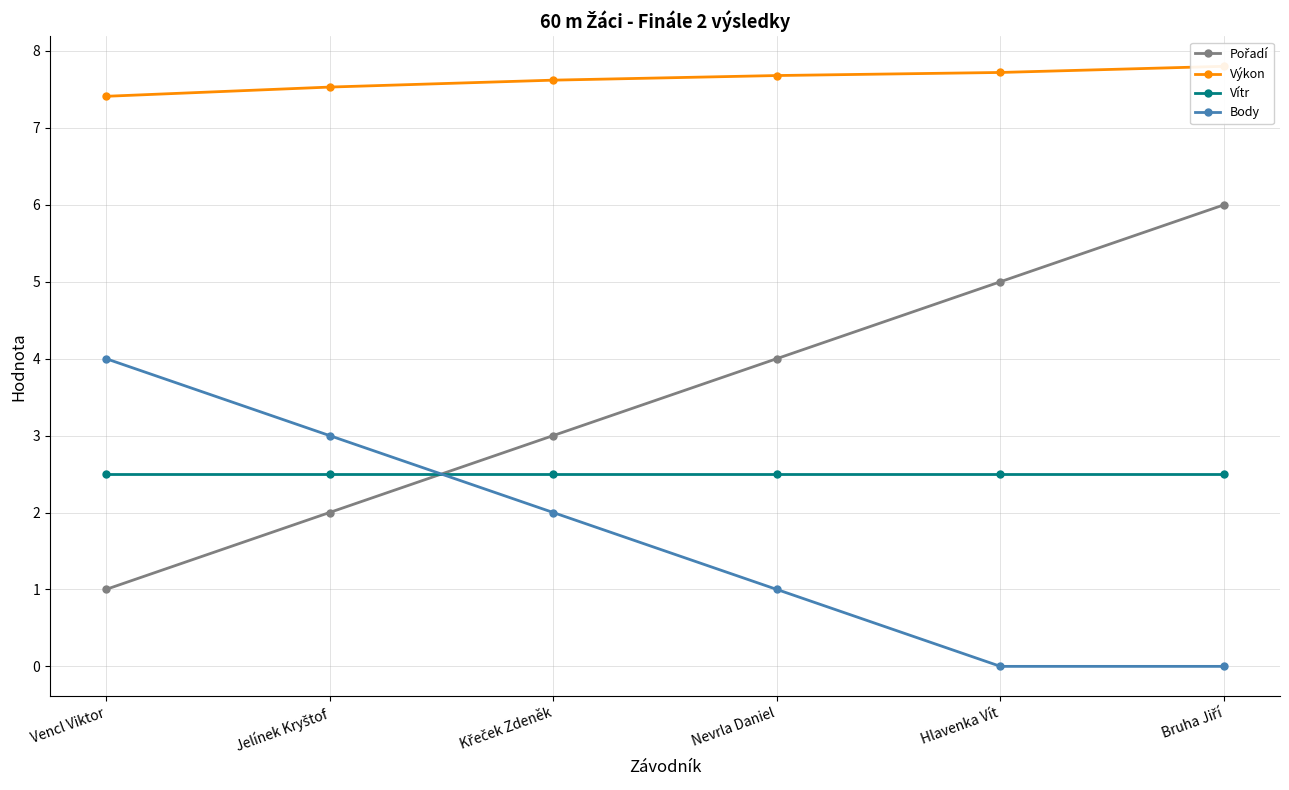

What is the sum of all Výkon values?

45.8